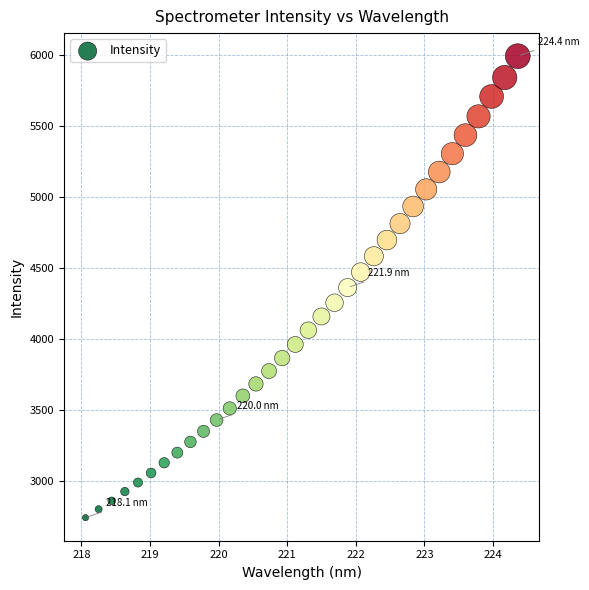

What is the range of Y values (max minus min)?

3250.6